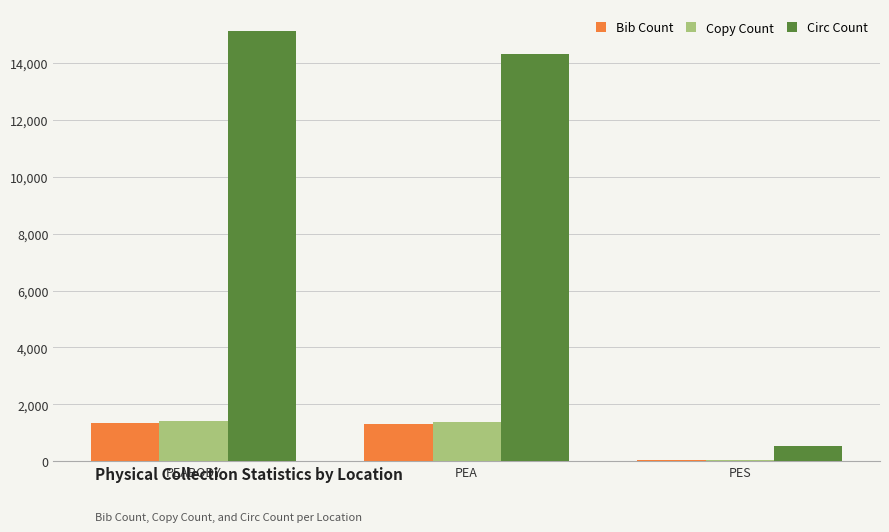

Which series has the largest total across all categories?

Circ Count